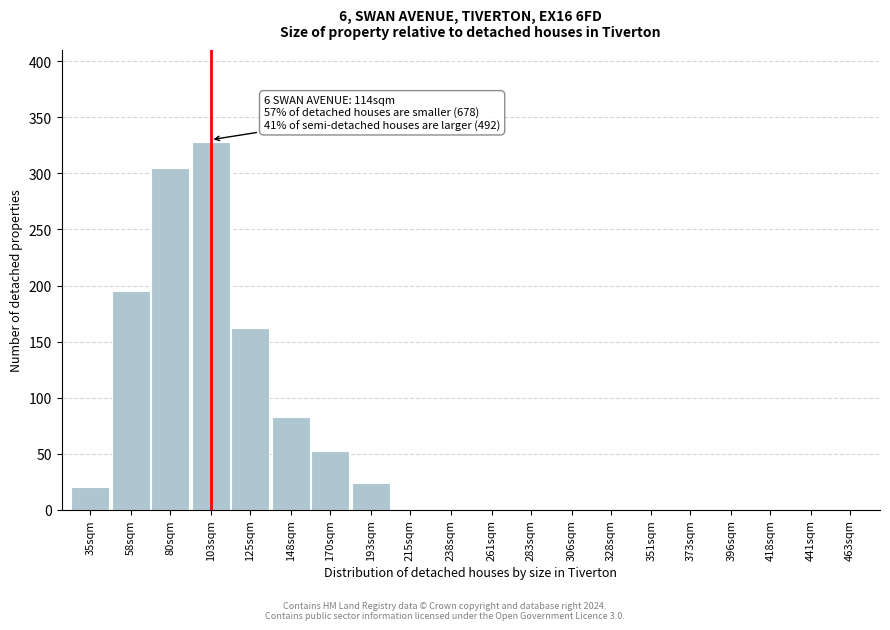

Reading left to right, list all the values displayed in this chart.

35sqm=20	58sqm=195	80sqm=305	103sqm=328	125sqm=162	148sqm=83	170sqm=52	193sqm=24	215sqm=0	238sqm=0	261sqm=0	283sqm=0	306sqm=0	328sqm=0	351sqm=0	373sqm=0	396sqm=0	418sqm=0	441sqm=0	463sqm=0